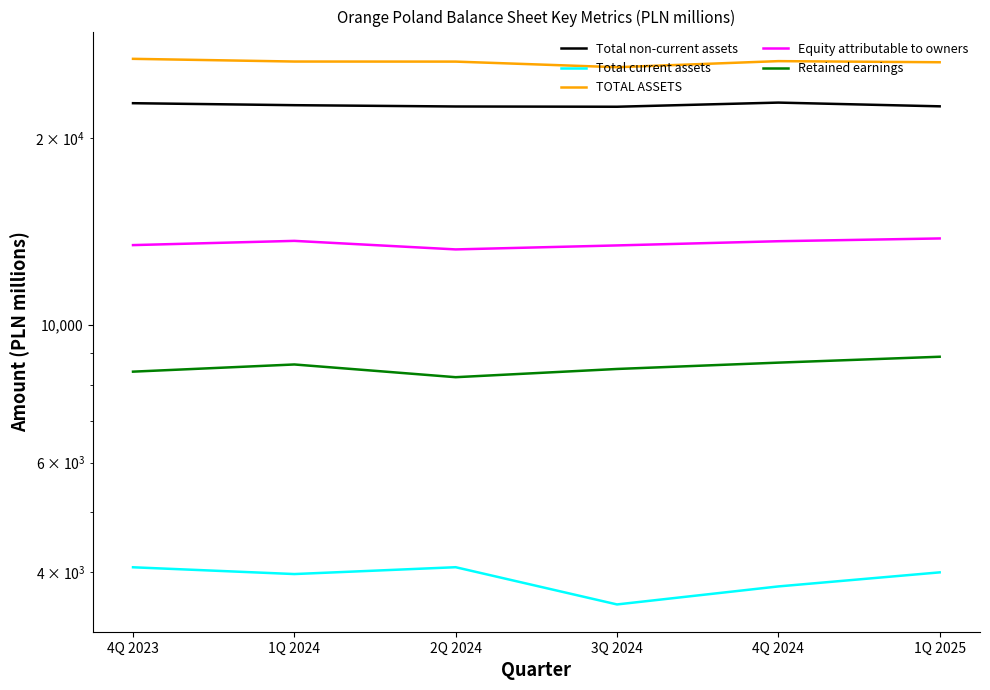

Read the TOTAL ASSETS value at 1Q 2025, to the nearest 10.

26490